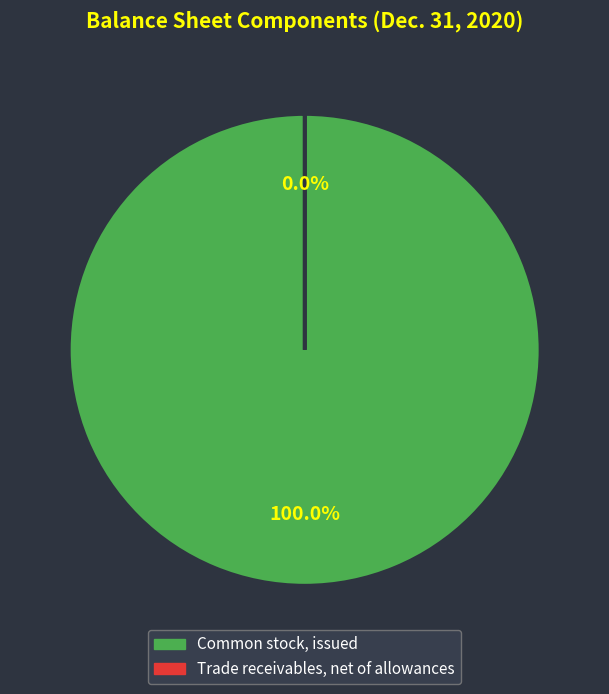

What is the change in value from Common stock, issued to Trade receivables, net of allowances?

-19752950